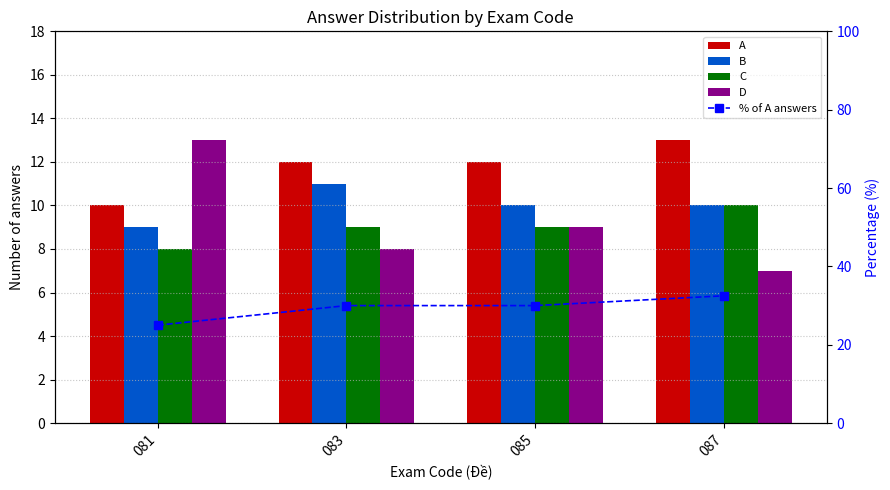

Which has a higher value, 087 or 083?

087